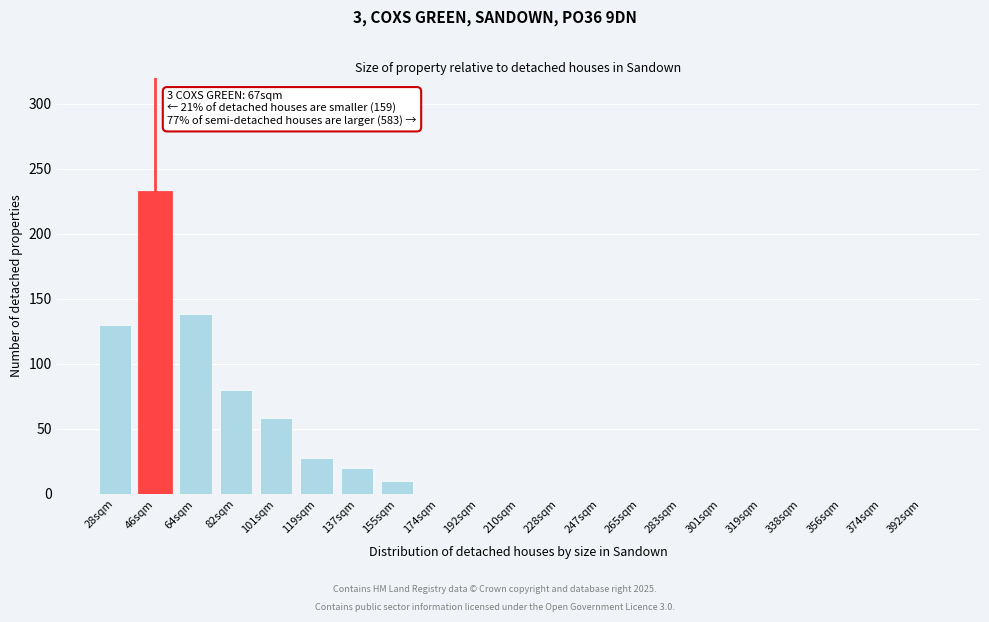

Reading left to right, list all the values displayed in this chart.

28sqm=130	46sqm=232	64sqm=138	82sqm=80	101sqm=58	119sqm=28	137sqm=20	155sqm=10	174sqm=0	192sqm=0	210sqm=0	228sqm=0	247sqm=0	265sqm=0	283sqm=0	301sqm=0	319sqm=0	338sqm=0	356sqm=0	374sqm=0	392sqm=0